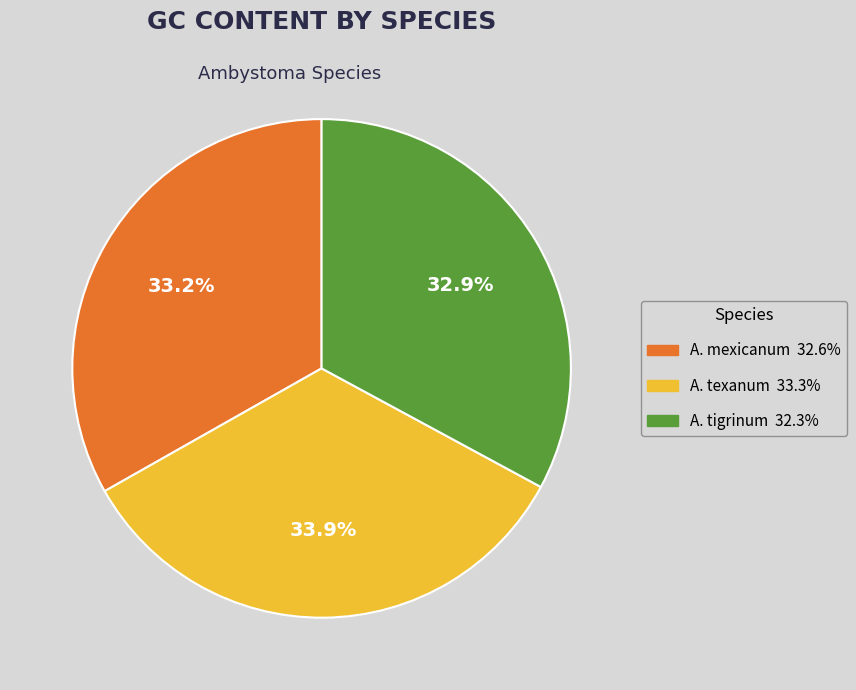

Does any single category account for the majority?

No